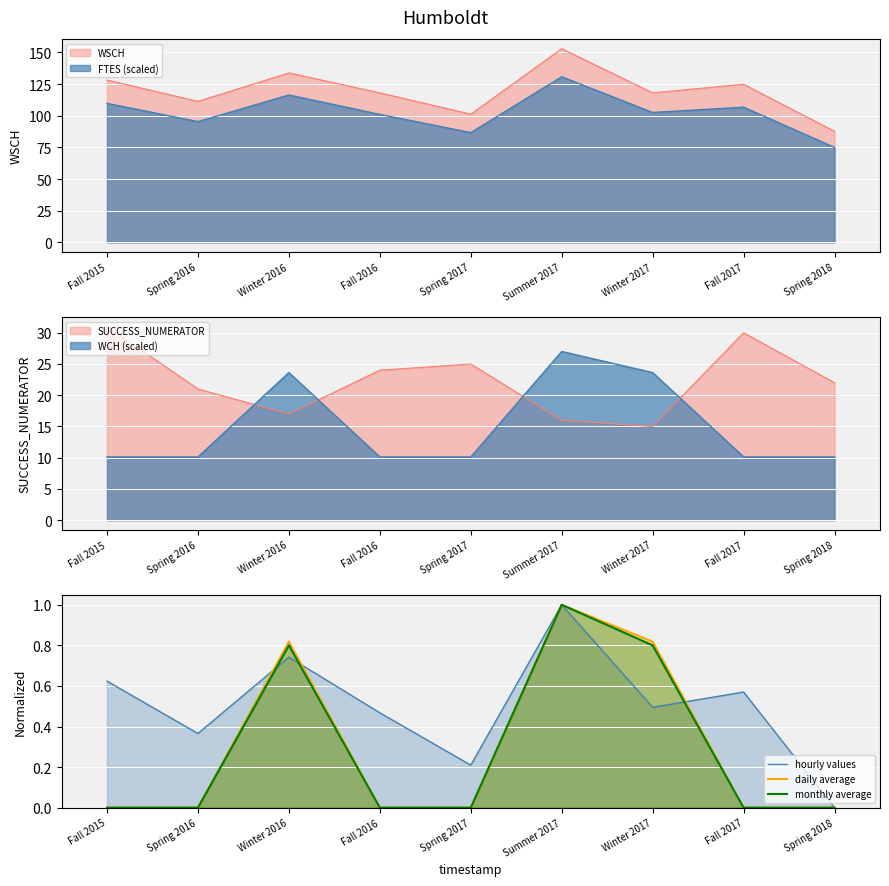

What value does the hourly values series have at Fall 2016?

0.5